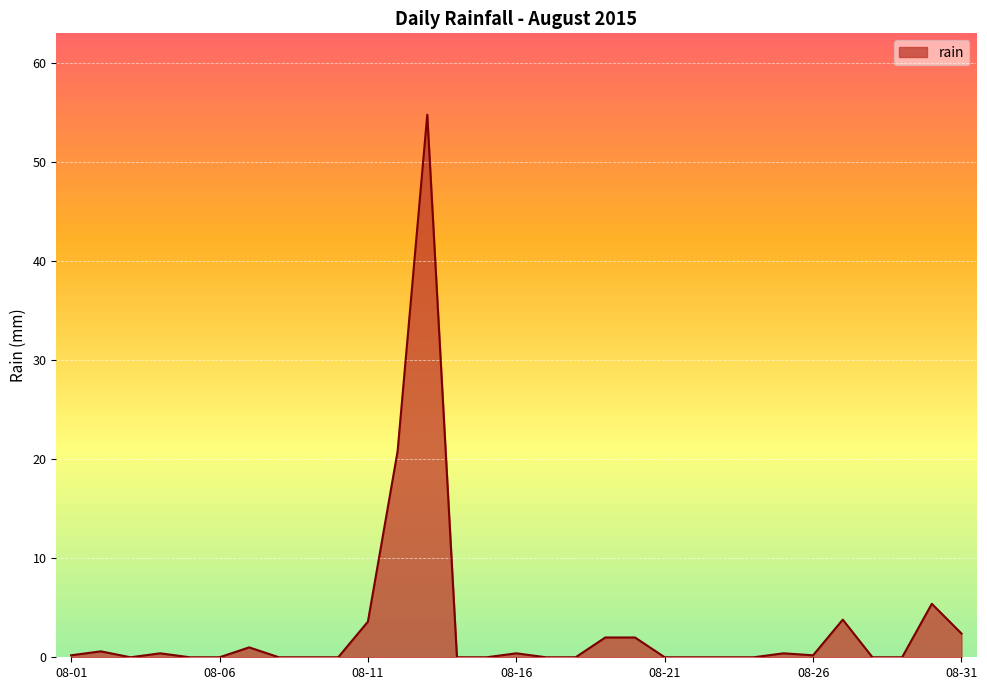

What is the difference between the maximum and second lowest values?

54.8